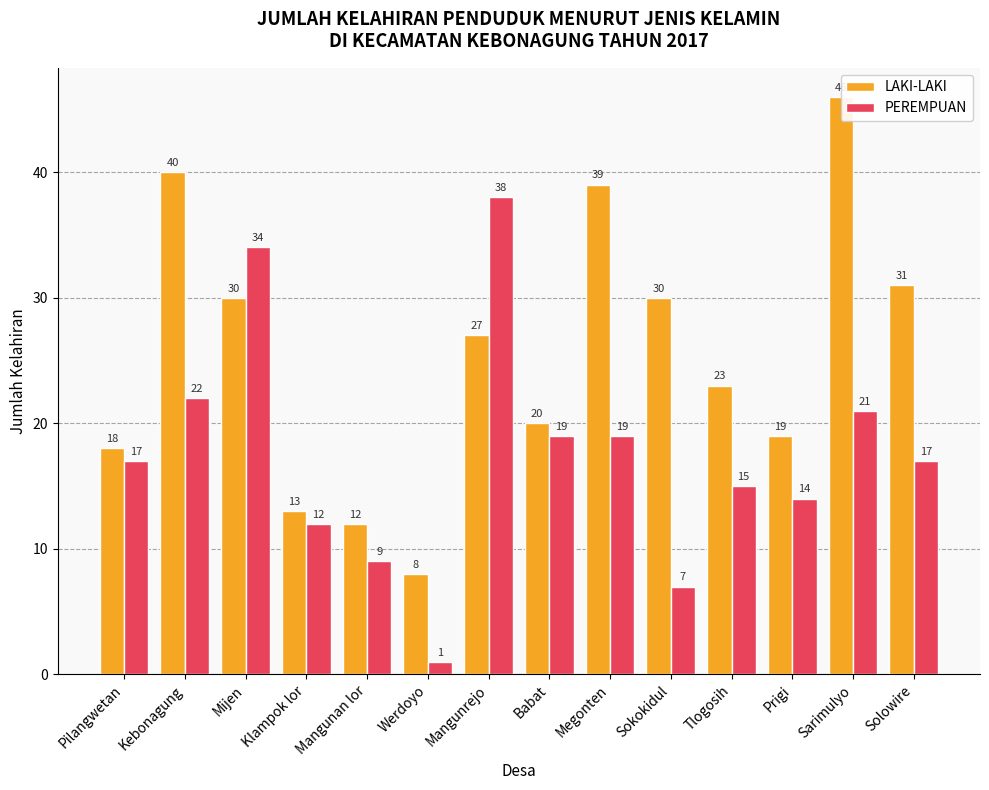

At which category is the sum across all series the highest?

Sarimulyo